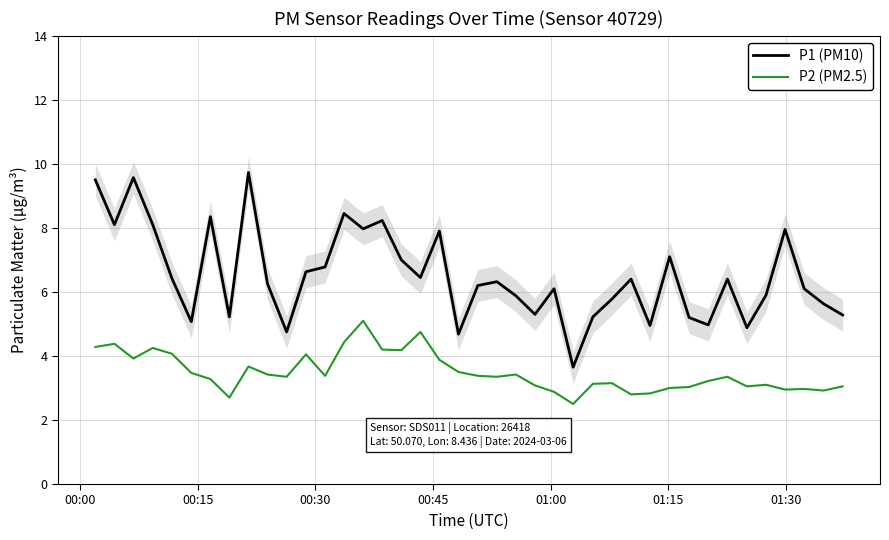

What is the difference between the maximum and second lowest values in the P2 (PM2.5) series?

2.4